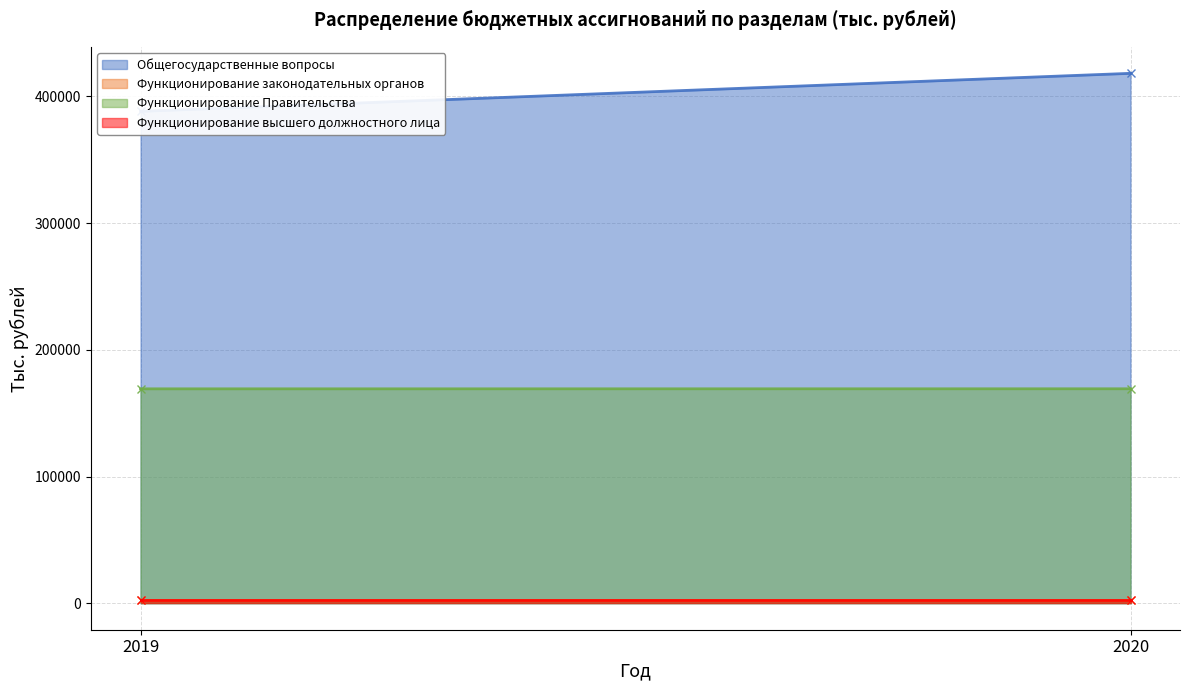

Is it true that Функционирование высшего должностного лица equals 2280.6 at 2019?

True